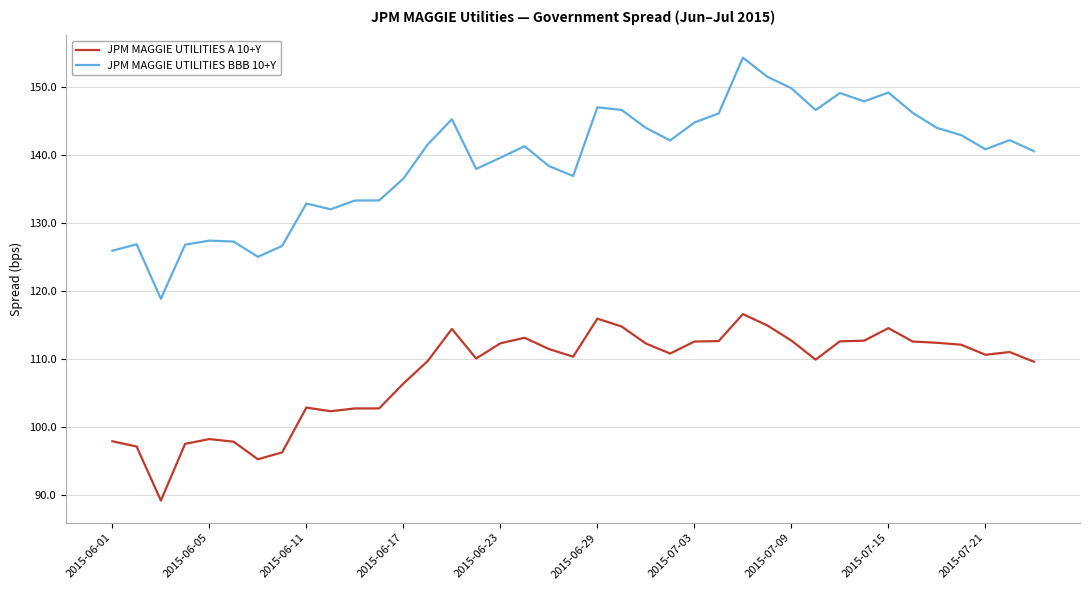

Rank the series by their average value, from highest to lowest.

JPM MAGGIE UTILITIES BBB 10+Y, JPM MAGGIE UTILITIES A 10+Y